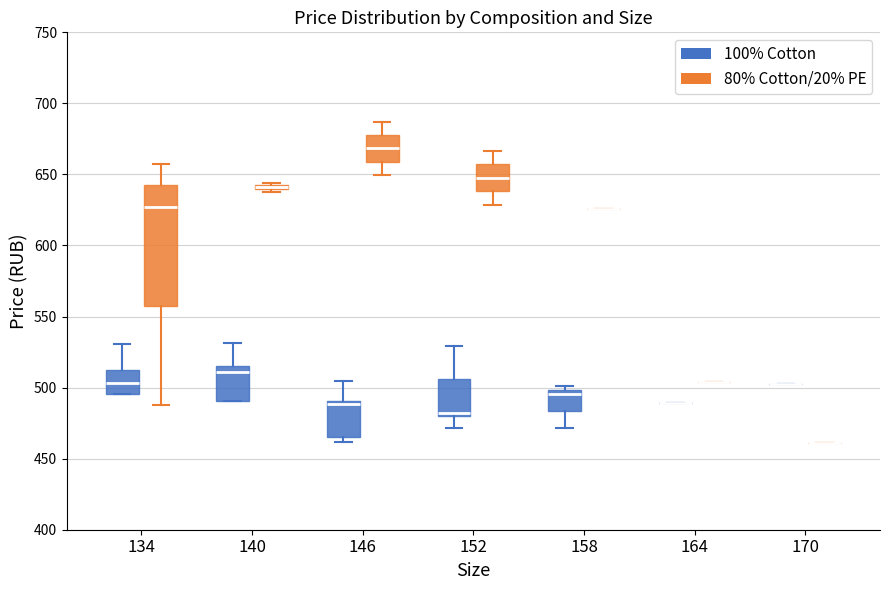

Which box is the tallest, from its lower edge to its upper edge?

134 (80% Cotton/20% PE)